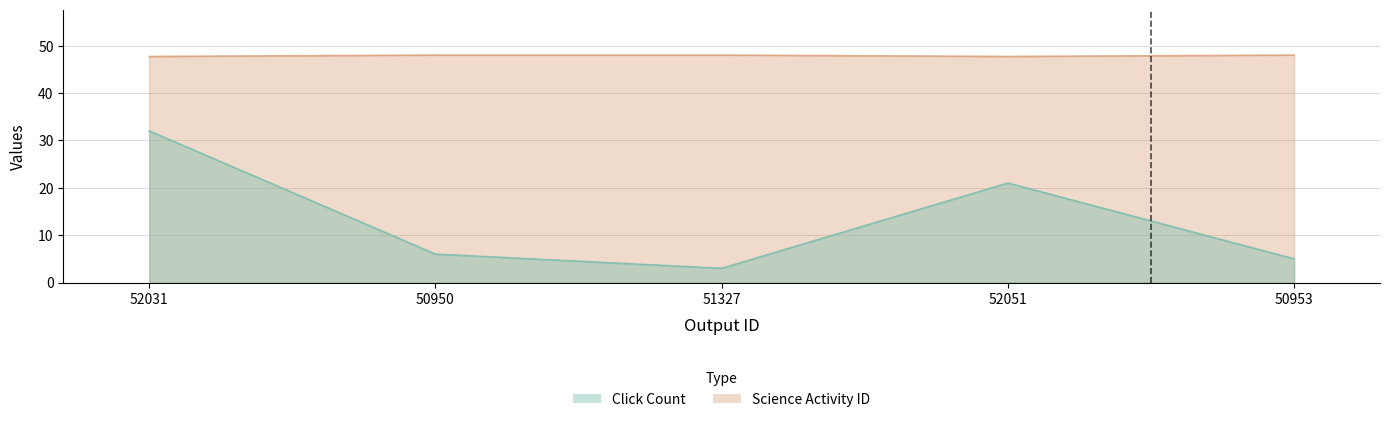

Which series has the largest range (max minus min)?

Click Count